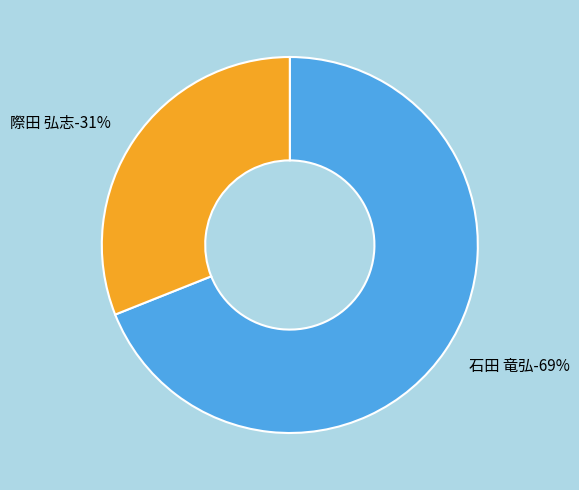

Combined, do 際田 弘志 and 石田 竜弘 account for over 50%?

Yes